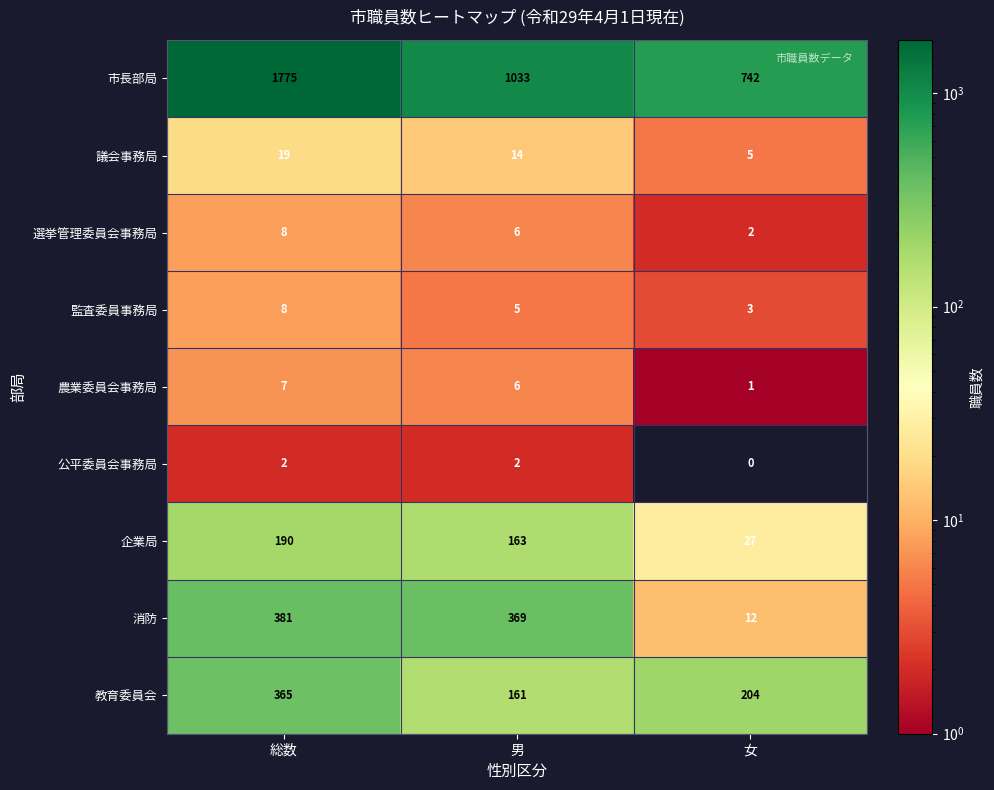

Count the number of categories in the chart.

3